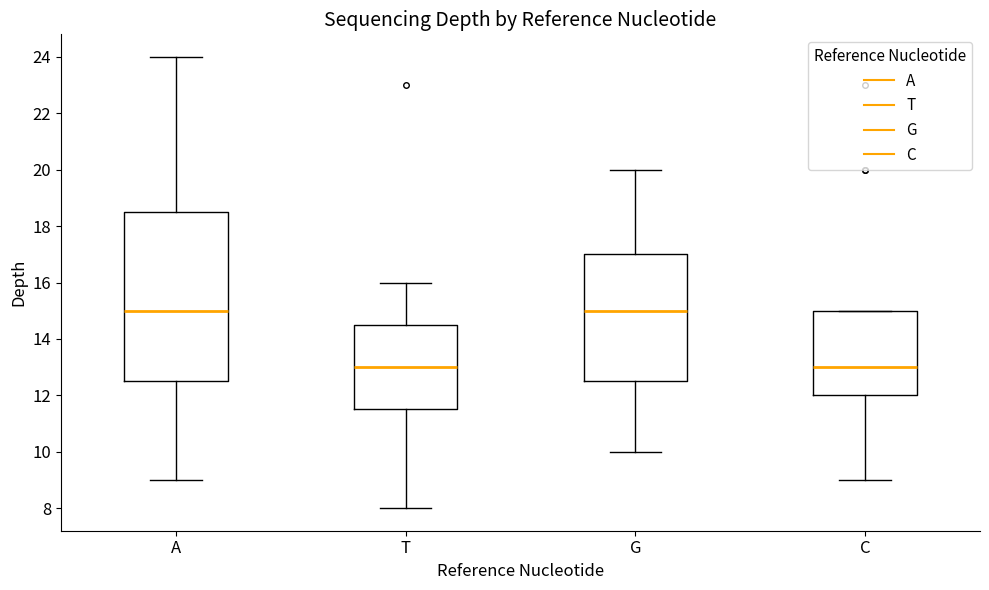

Reading left to right, read every box against the y-axis: the position of its median line, the range the box covers, and the ends of its whiskers. The values are not printed on the chart, so give them approximately, as read against the axis.

A: median 15.0, box 12.6 to 18.6, whiskers 9.0 to 24.0
T: median 13.0, box 11.6 to 14.6, whiskers 8.0 to 16.0
G: median 15.0, box 12.6 to 17.0, whiskers 10.0 to 20.0
C: median 13.0, box 12.0 to 15.0, whiskers 9.0 to 15.0